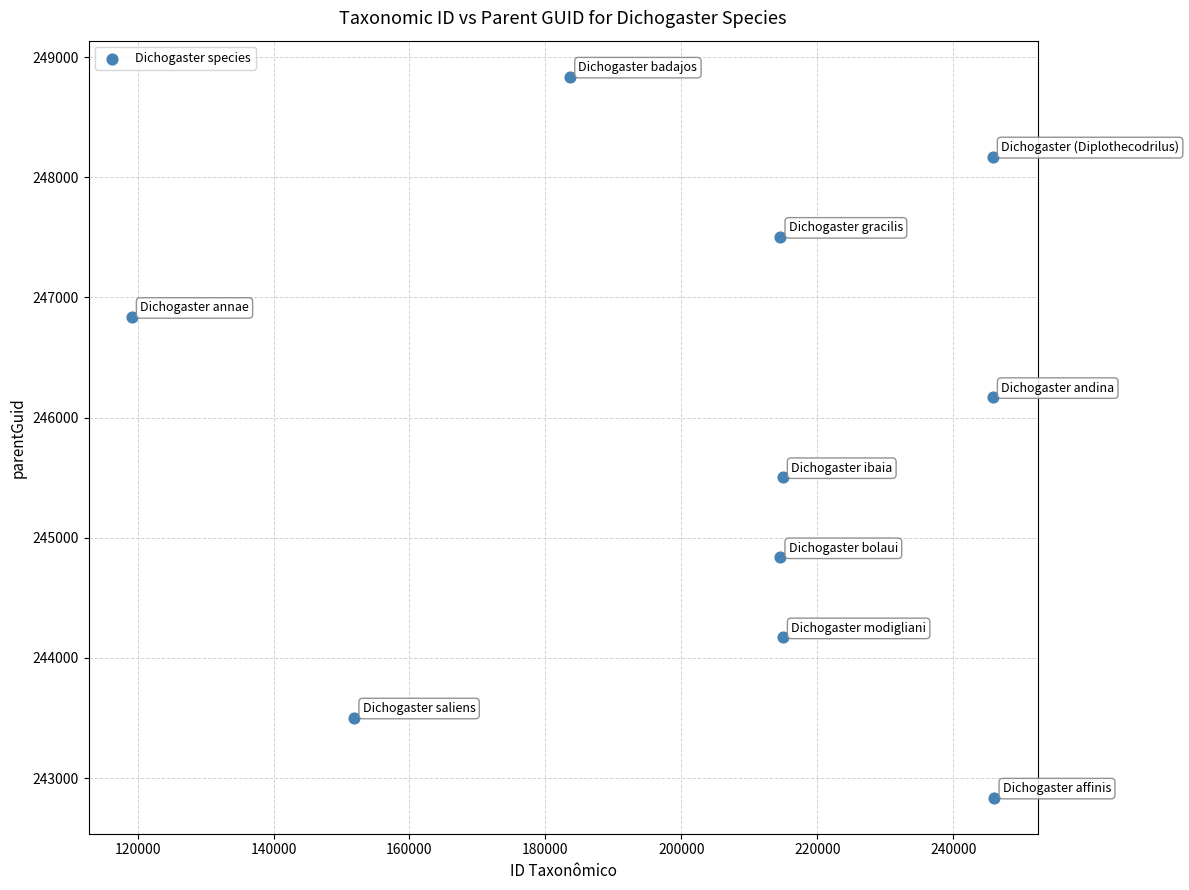

What is the average Y value?

245837.0